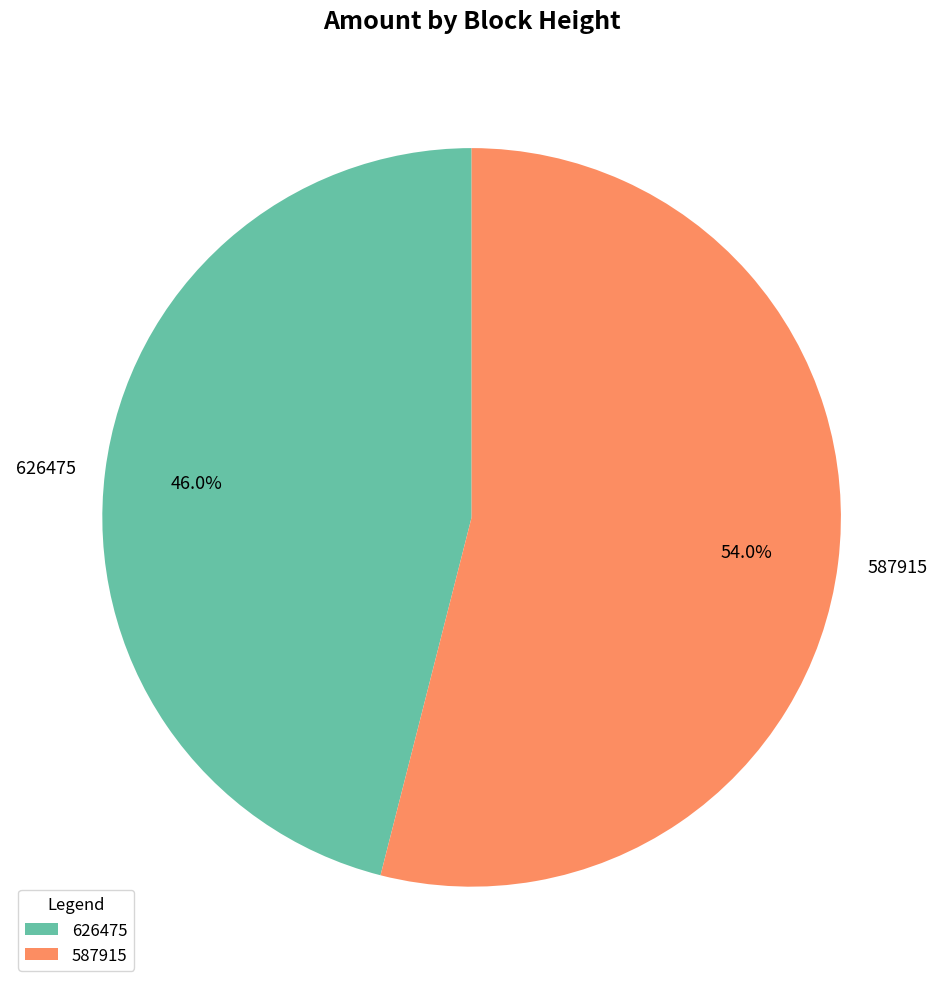

To the nearest percent, what is the difference between the largest and smallest slice percentages?

8%